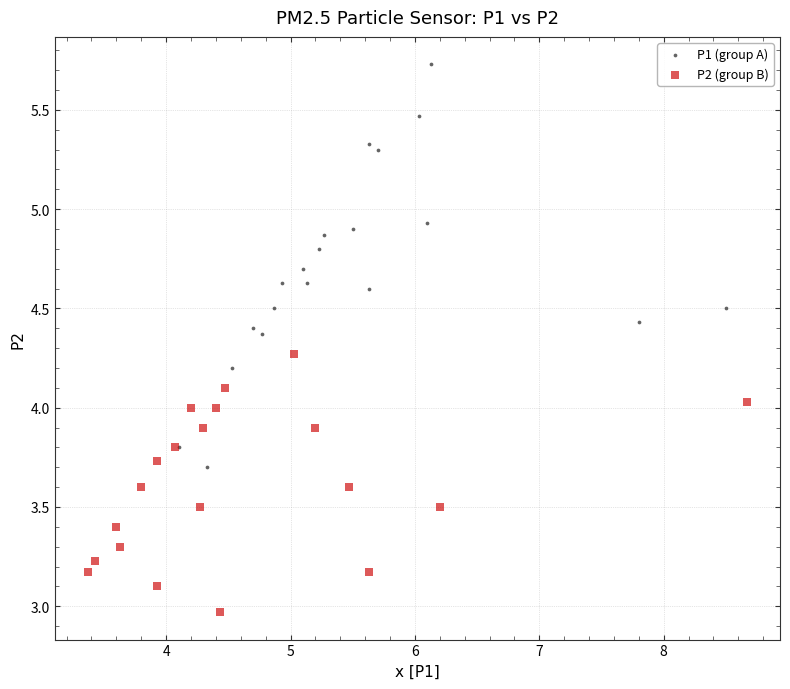

What are all the series names shown in the legend?

P1 (group A), P2 (group B)